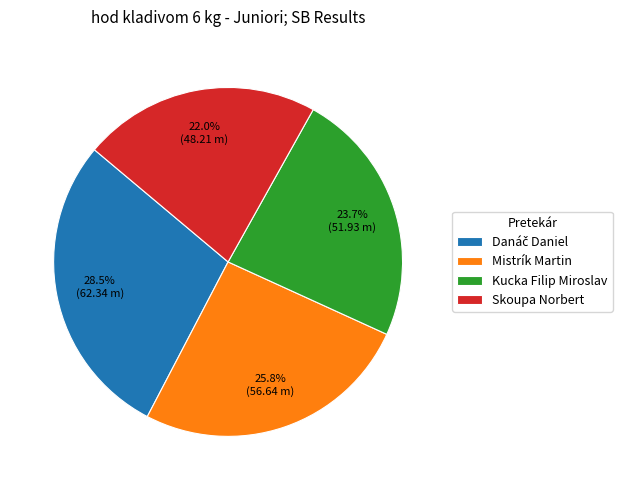

Count the number of slices in the pie.

4